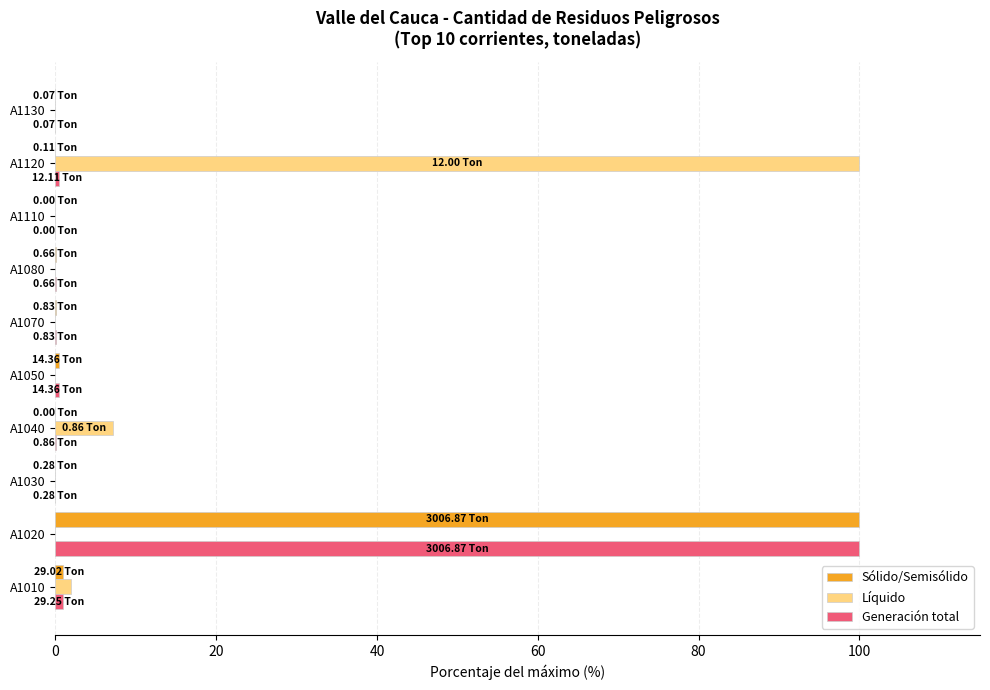

Between A1010 and A1020, which series saw the biggest shift?

Sólido/Semisólido